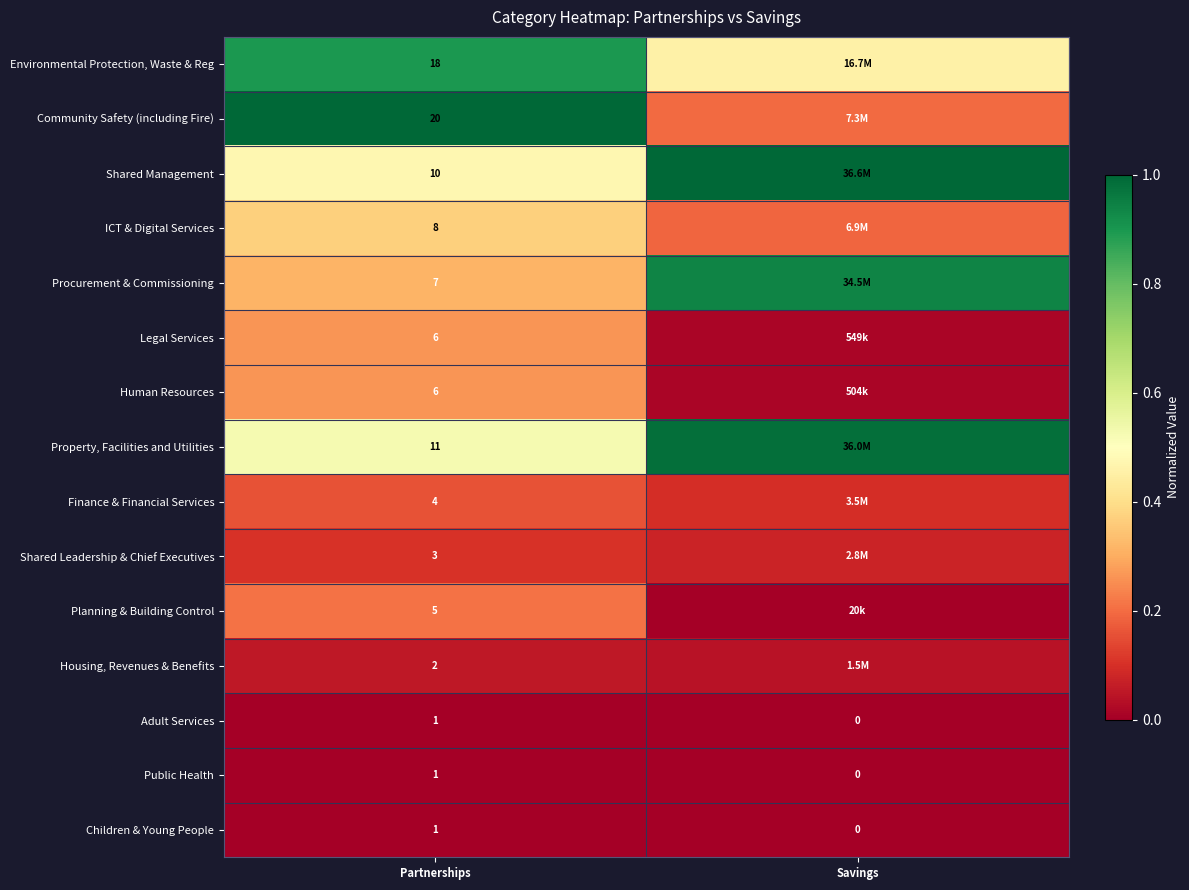

Count the Finance & Financial Services values in the range 0 to 1.

2